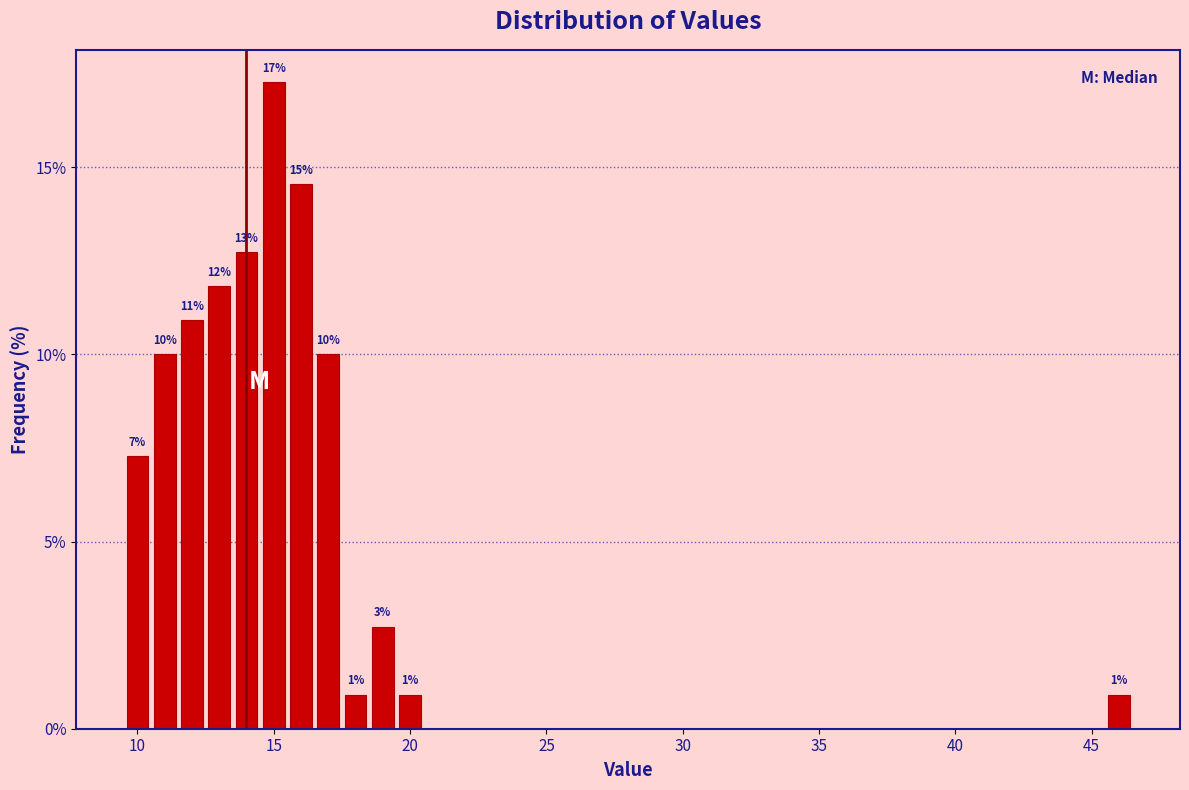

Around what value on the x-axis is the tallest bar? Give the approximate position of its centre, as read against the axis.

15.0